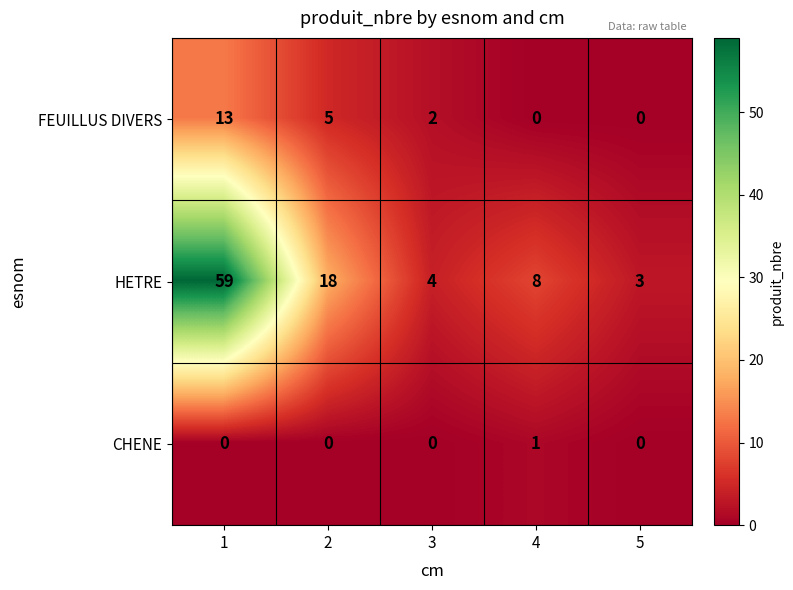

How many distinct data groups are displayed?

3